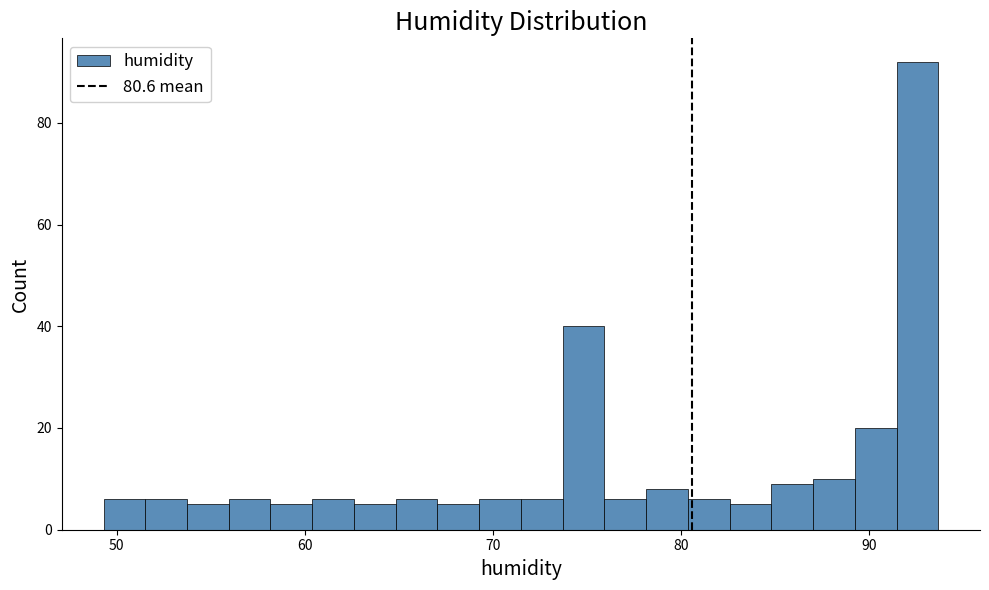

Read against the x-axis, roughly where is the centre of the tallest bar?

93